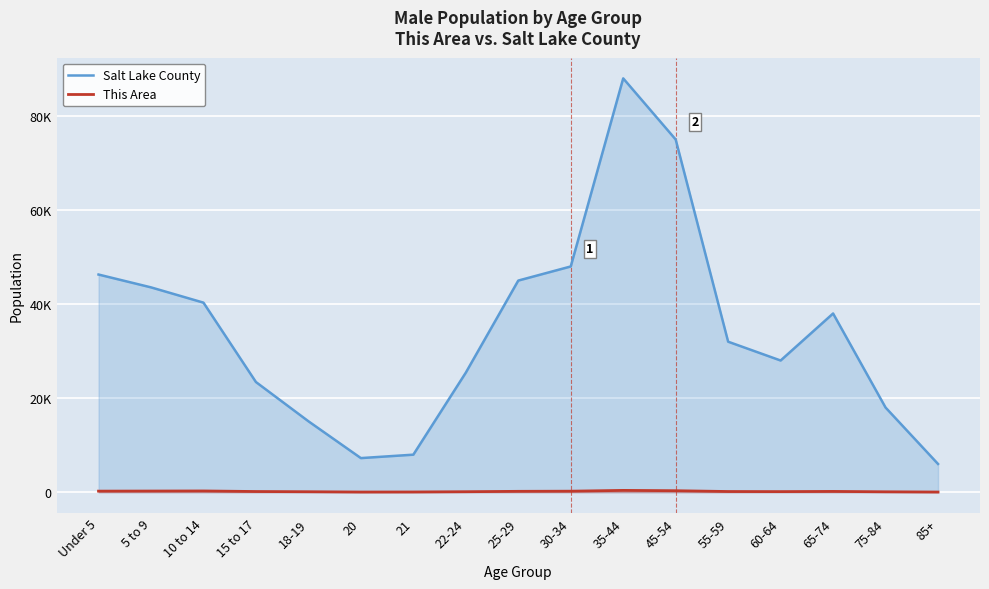

At which category is the sum across all series the highest?

35-44